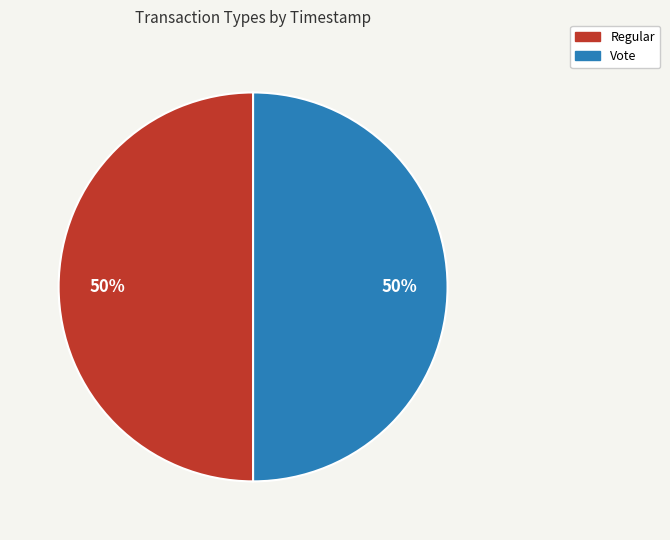

To the nearest percent, what is the combined percentage of Regular and Vote?

100%